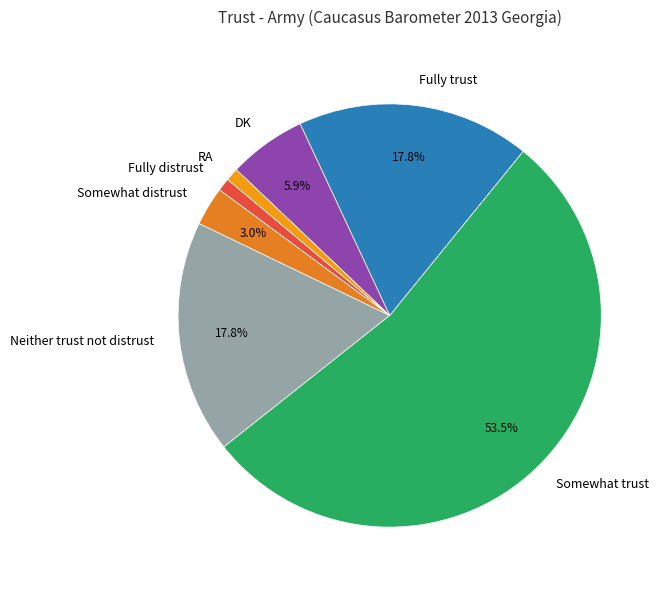

True or false: Somewhat trust accounts for 44% of the total.

False